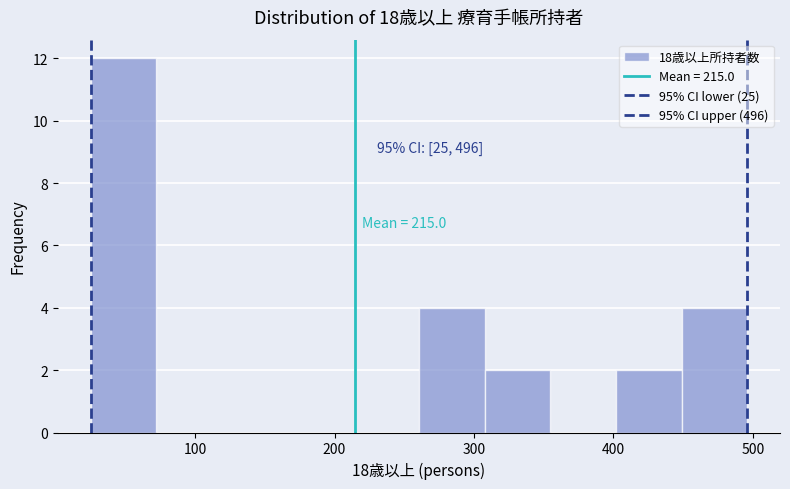

Over which range of the x-axis is the bar tallest?

30 to 70